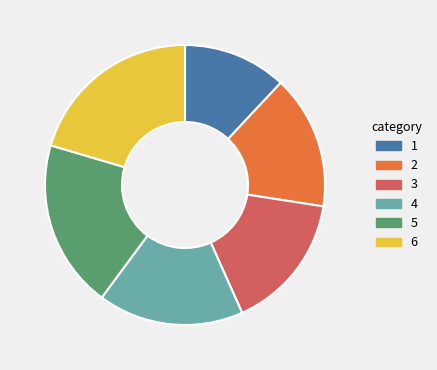

Is there a majority slice in this chart?

No